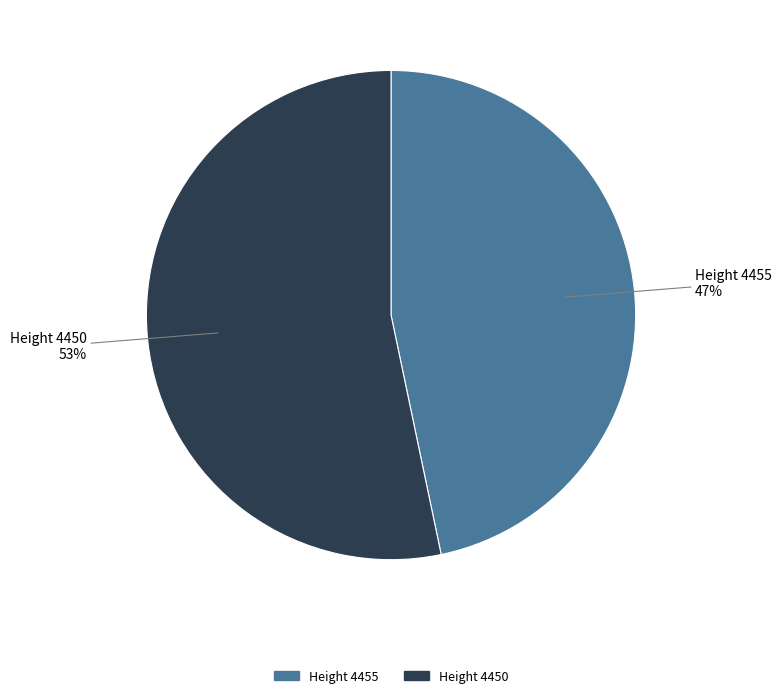

Is it true that Height 4455 is 47% of the pie?

True